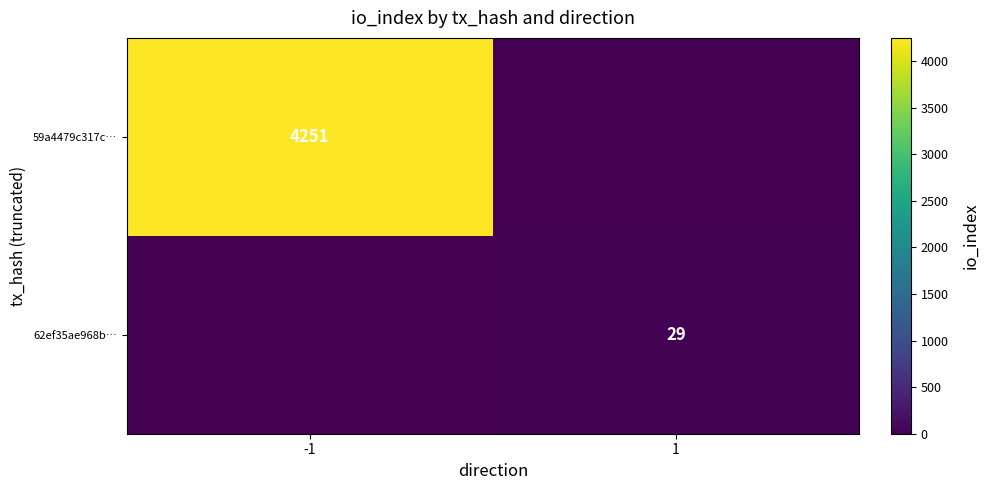

Is it true that 59a4479c317c… equals 4251 at -1?

True